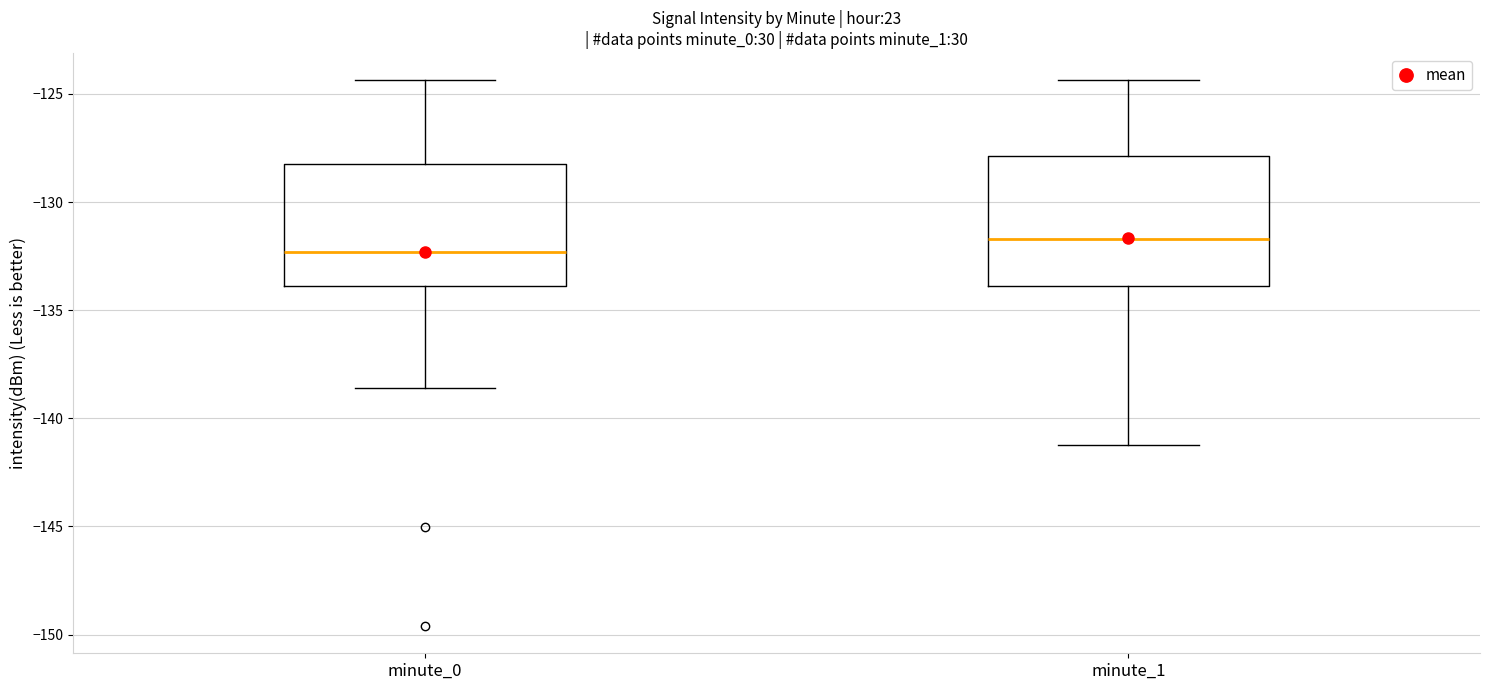

Which box has the lowest median line?

minute_0